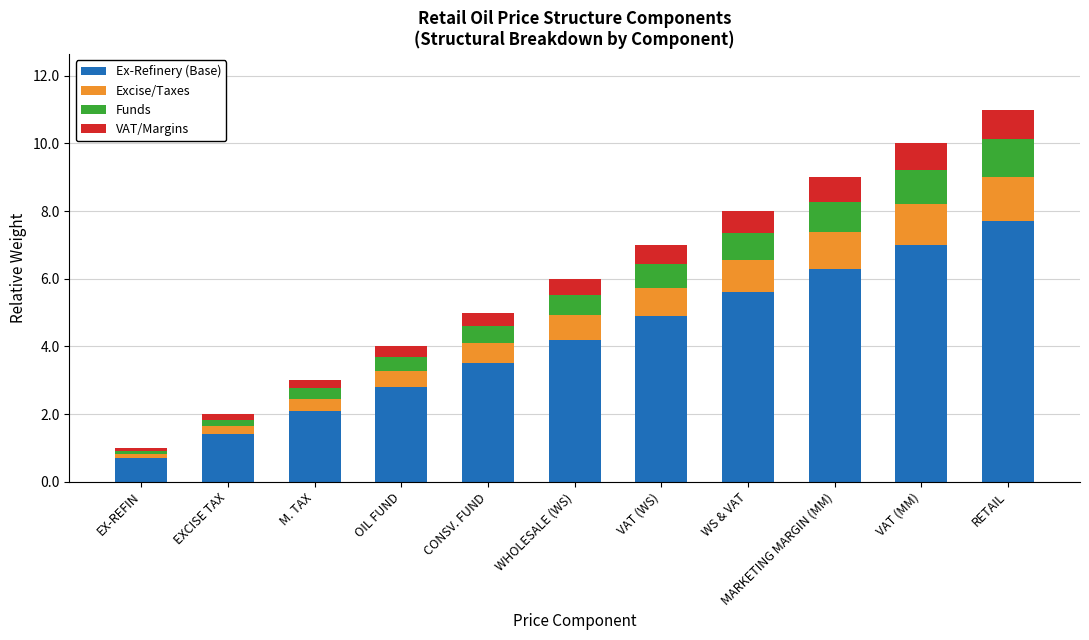

What is the total value across all series at CONSV. FUND?

5.0